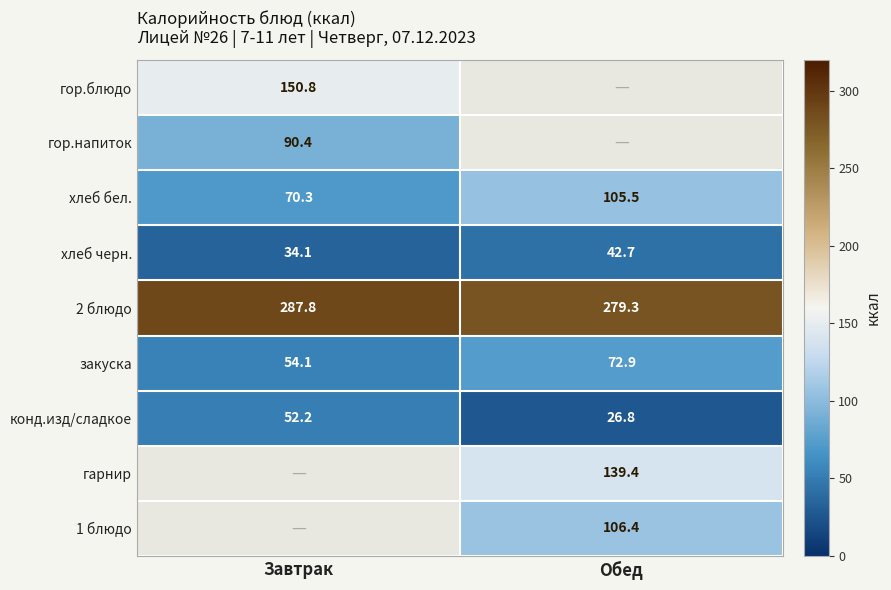

Where does the хлеб бел. series first go above 105?

Обед